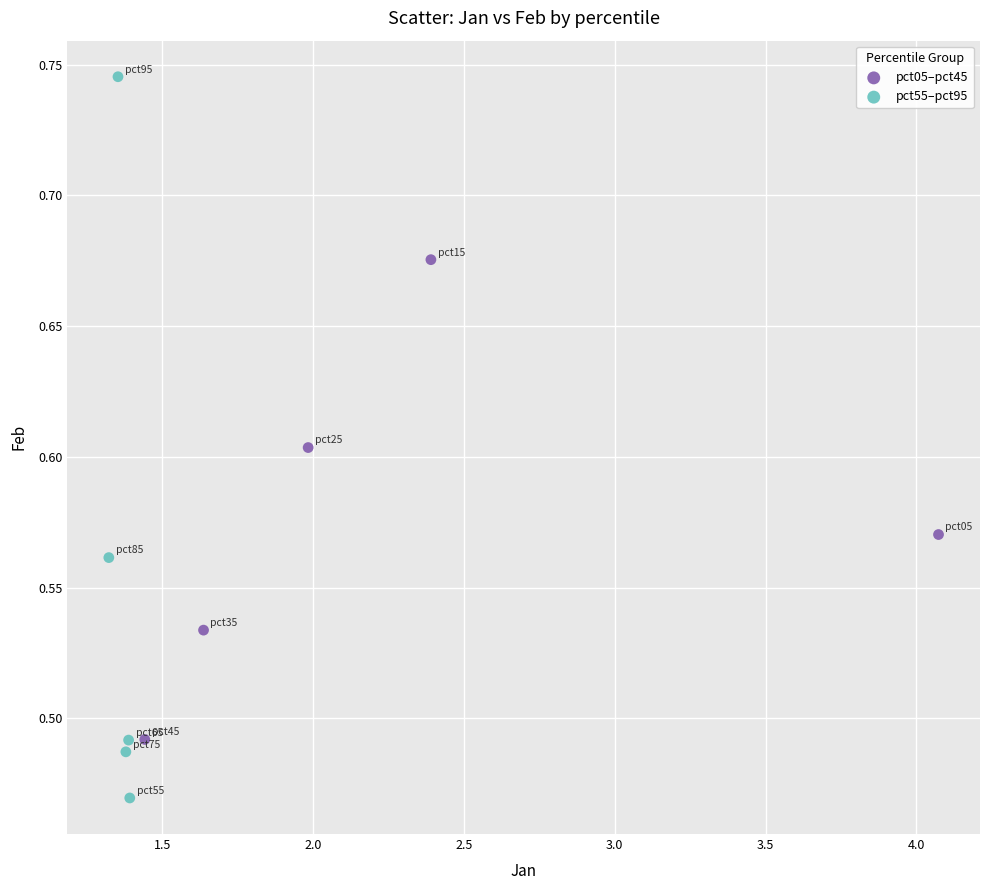

Which series contains the lowest Y value?

pct55–pct95